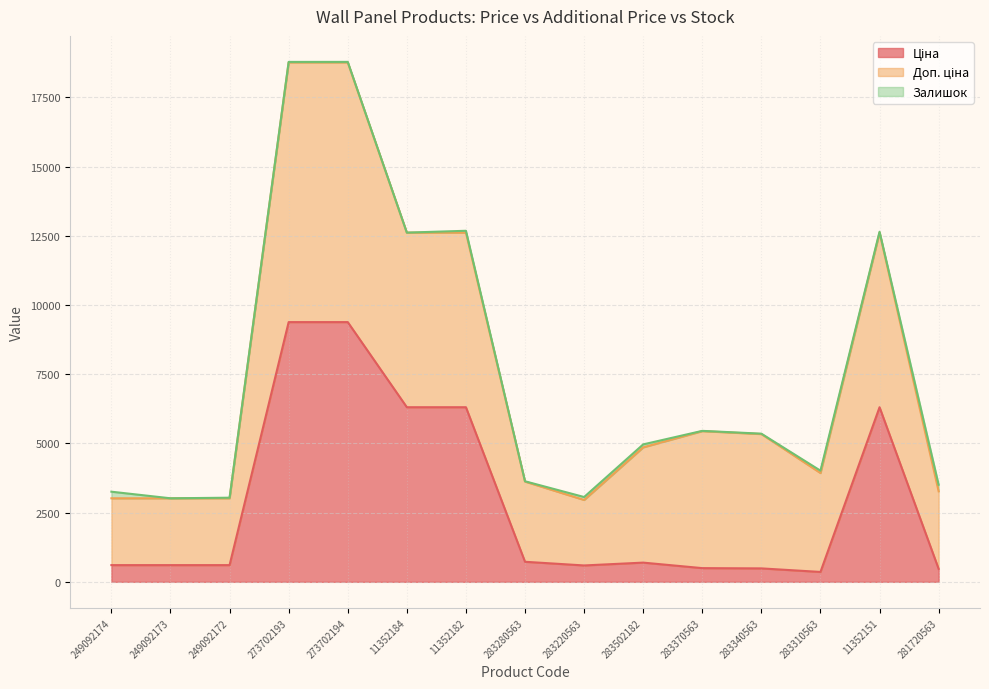

Which series changed the most between 273702193 and 283340563?

Ціна